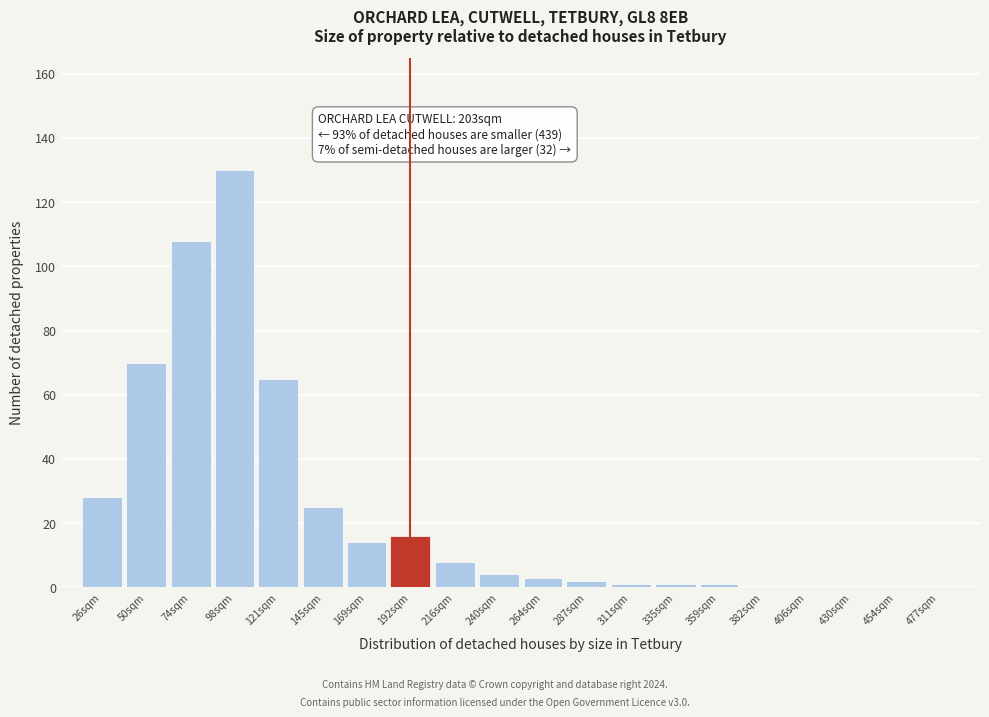

Reading left to right, transcribe all the data shown in this chart.

26sqm=28	50sqm=70	74sqm=108	98sqm=130	121sqm=65	145sqm=25	169sqm=14	192sqm=16	216sqm=8	240sqm=4	264sqm=3	287sqm=2	311sqm=1	335sqm=1	359sqm=1	382sqm=0	406sqm=0	430sqm=0	454sqm=0	477sqm=0